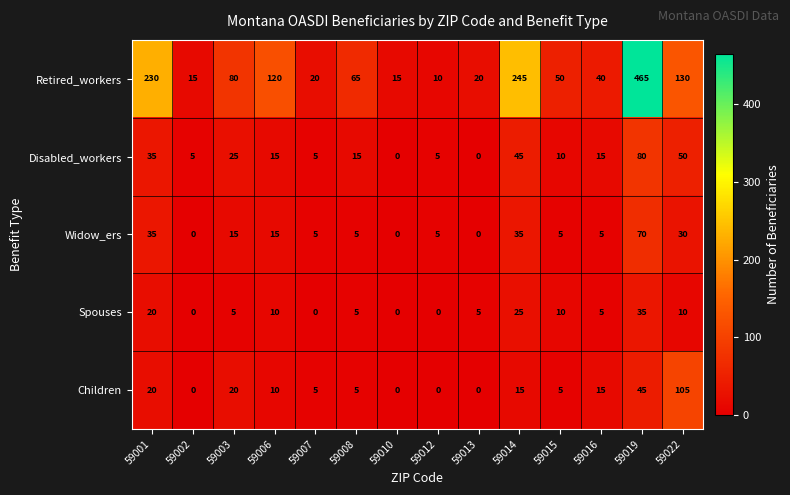

At how many categories does at least one series exceed 331?

1